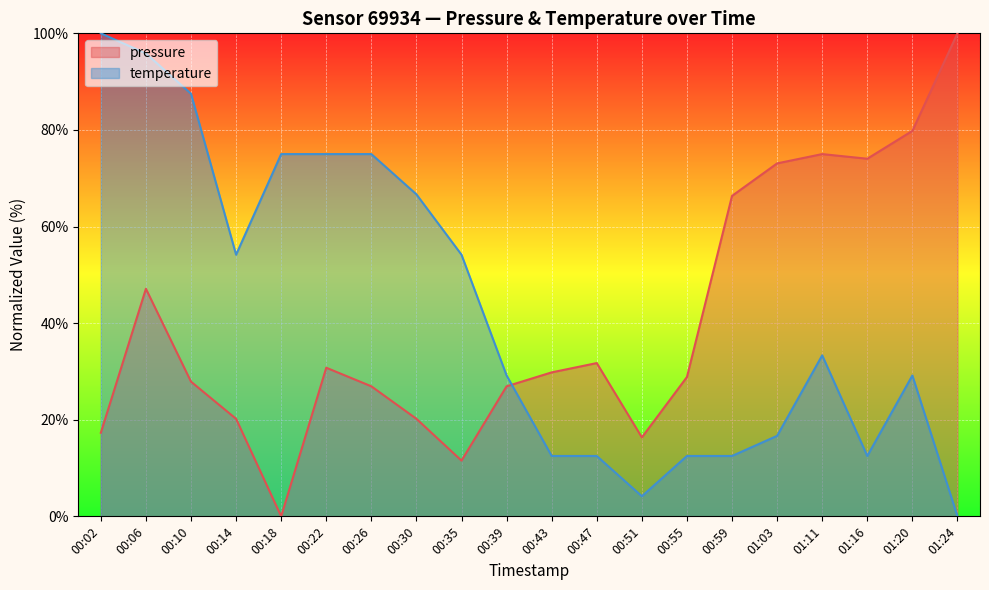

True or false: temperature has more than 1 interior local peaks.

True